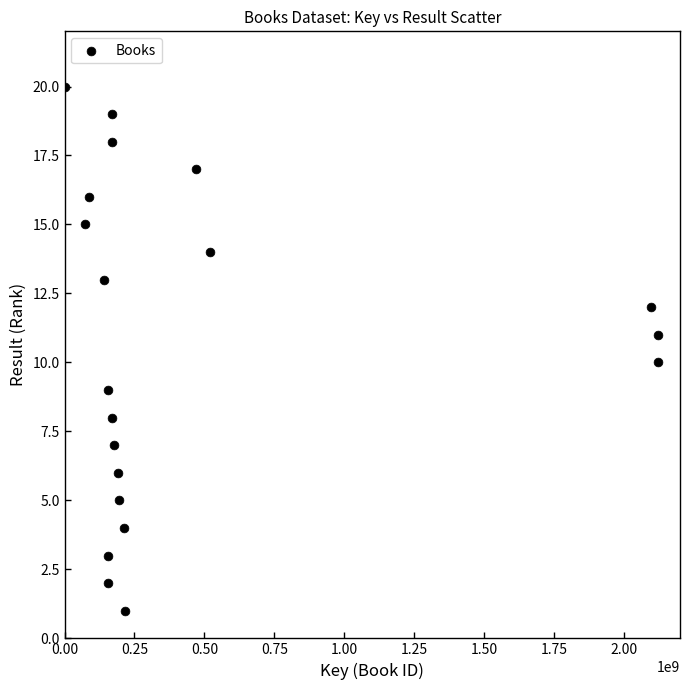

What is the range of Y values (max minus min)?

19